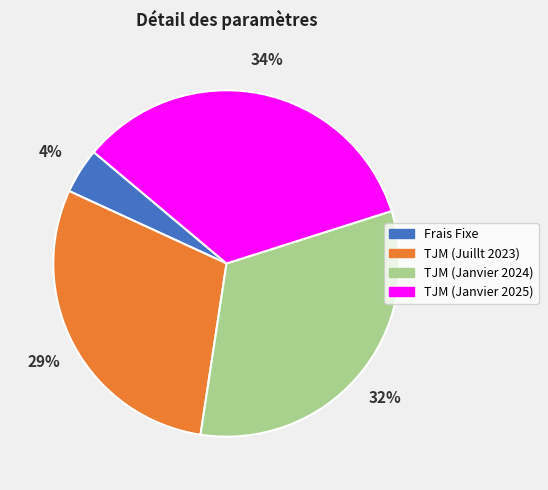

Combined, do TJM (Juillt 2023) and TJM (Janvier 2024) account for over 50%?

Yes